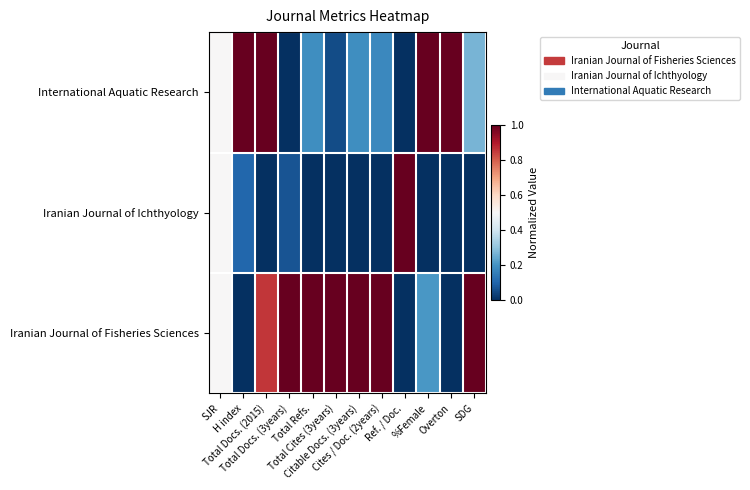

Which category has the lowest value across all series?

Total Docs. (3years)